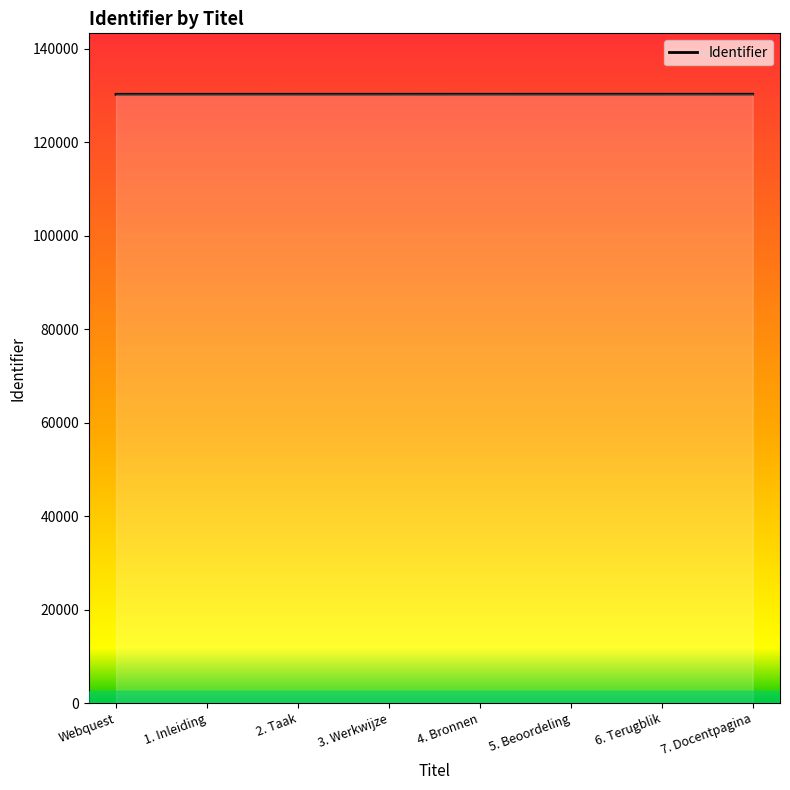

What is the minimum value shown in the chart?

130239